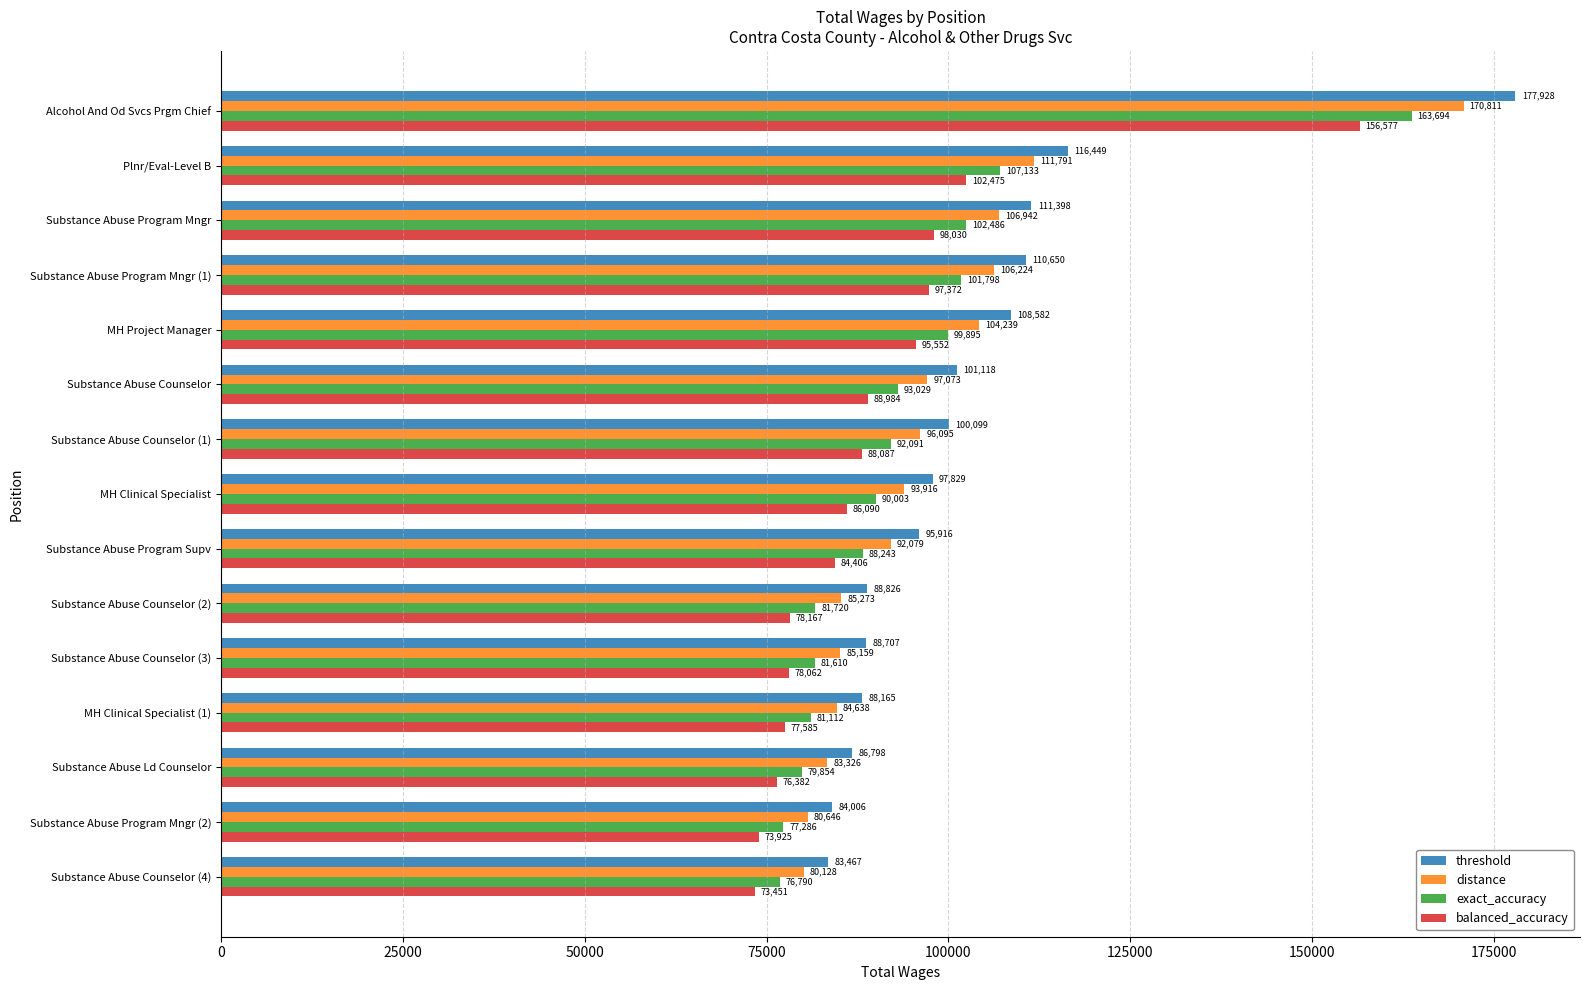

At which label does distance reach its minimum?

Substance Abuse Counselor (4)